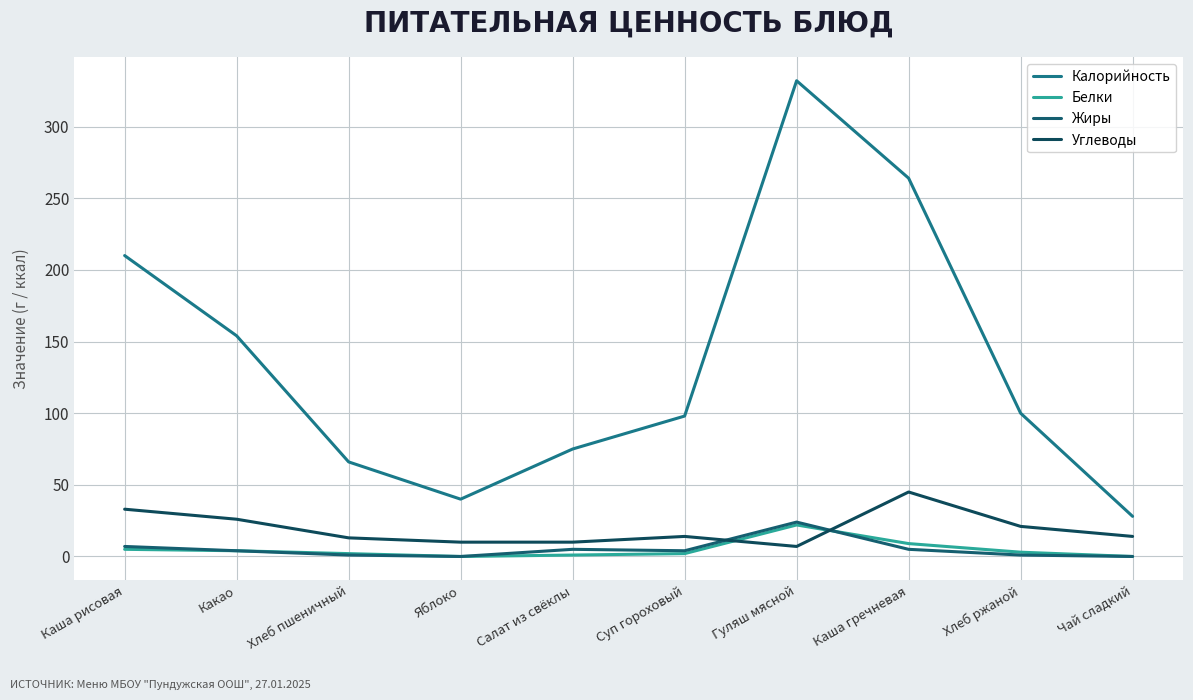

Does the chart have visible grid lines?

Yes